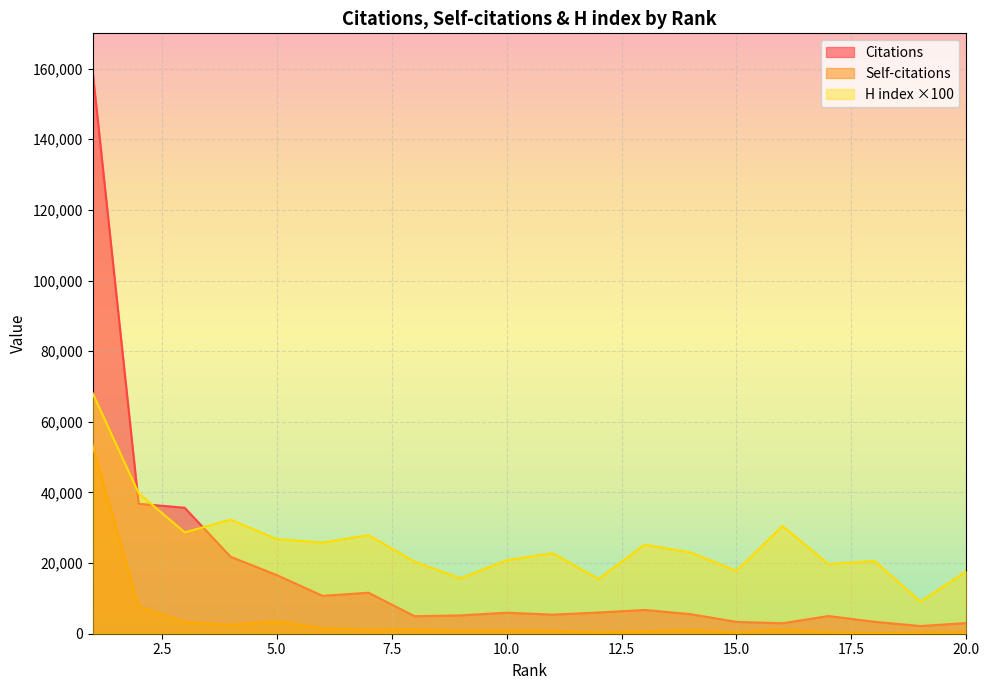

Rank the series at 12 from lowest to highest value.

Self-citations, Citations, H index